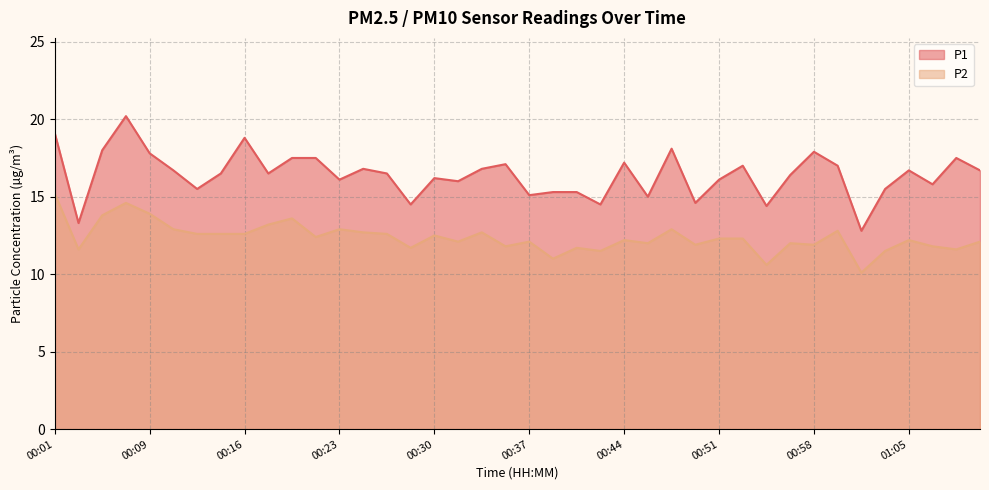

What value does the P1 series have at 00:51?

16.1